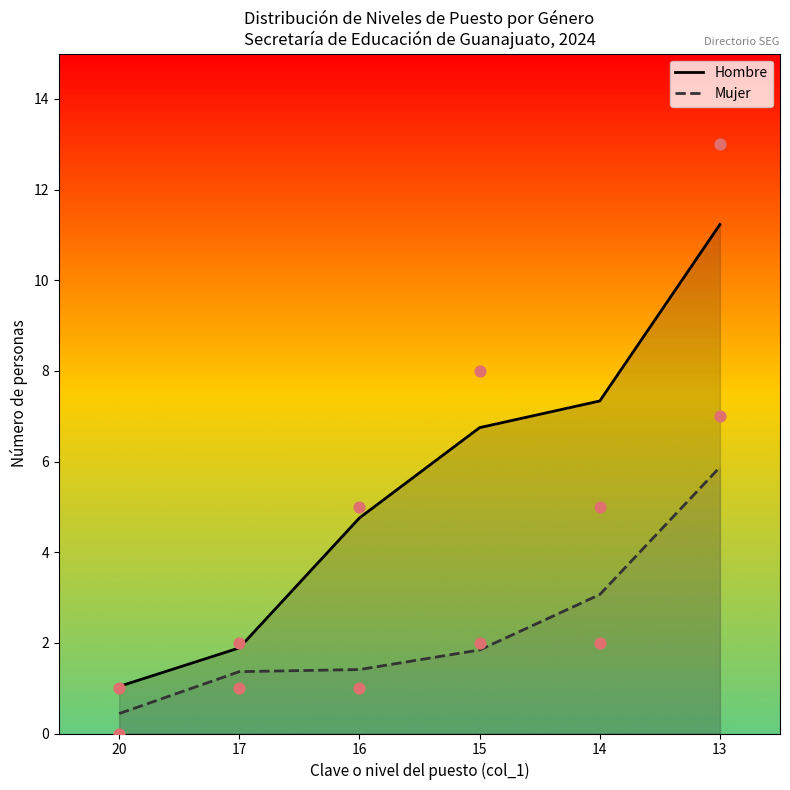

At how many categories does at least one series exceed 10?

1